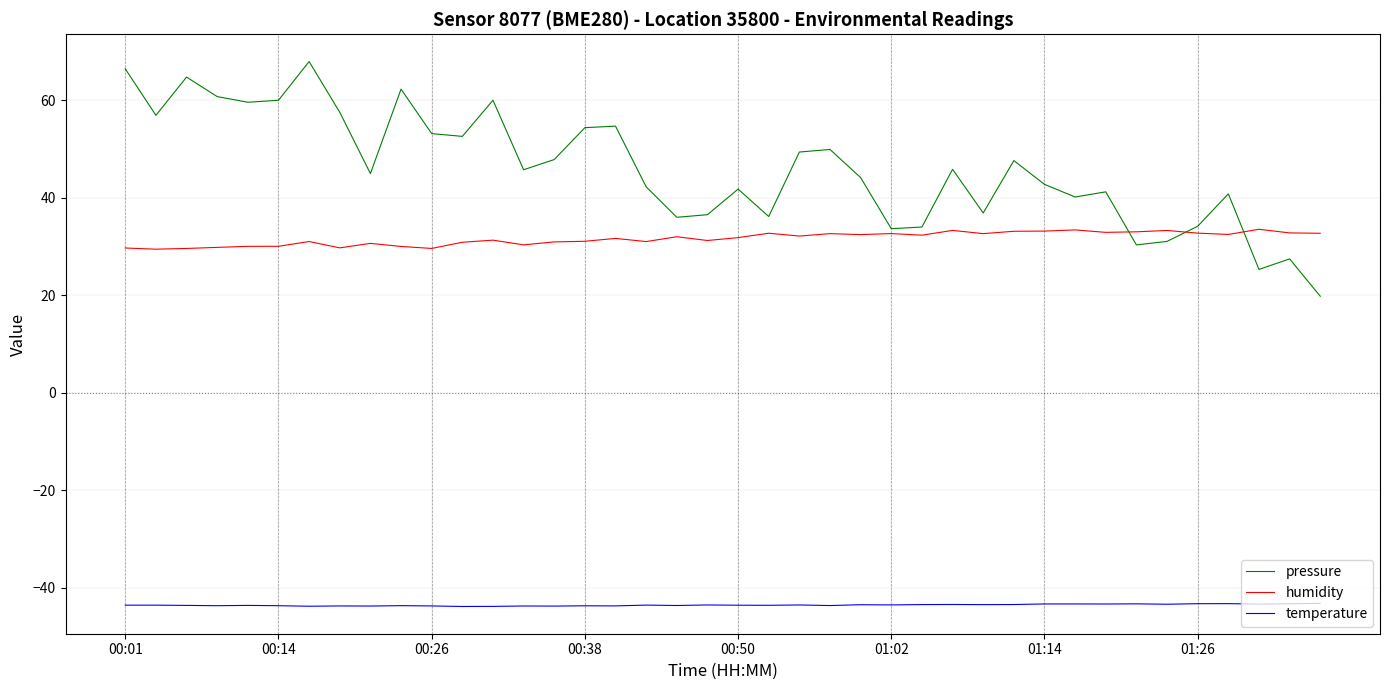

List the series in order of their peak value, lowest first.

temperature, humidity, pressure